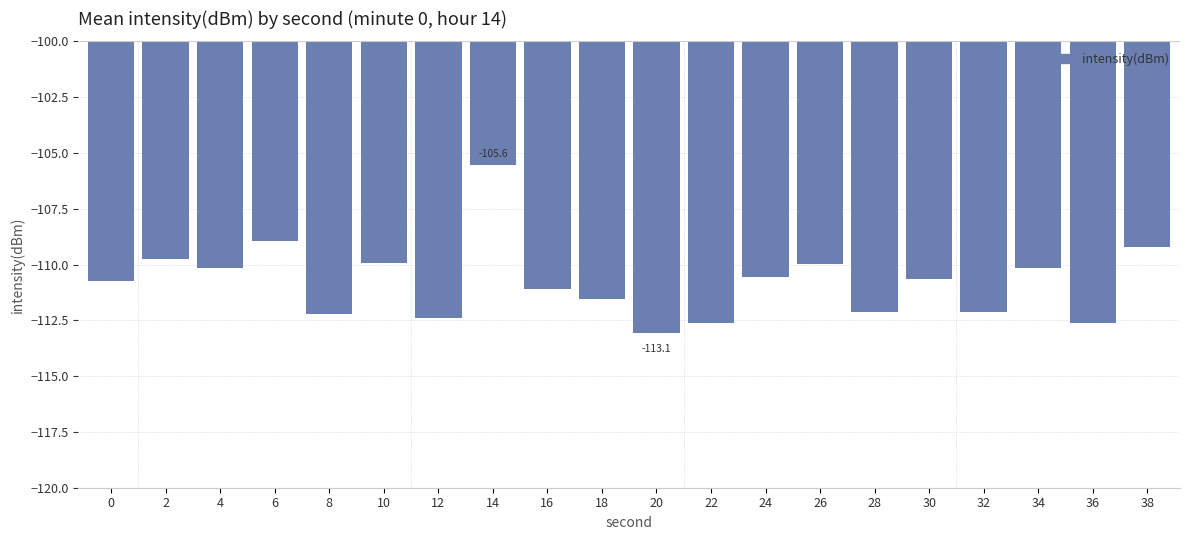

What is the value of the 1st bar from the left?

-110.7